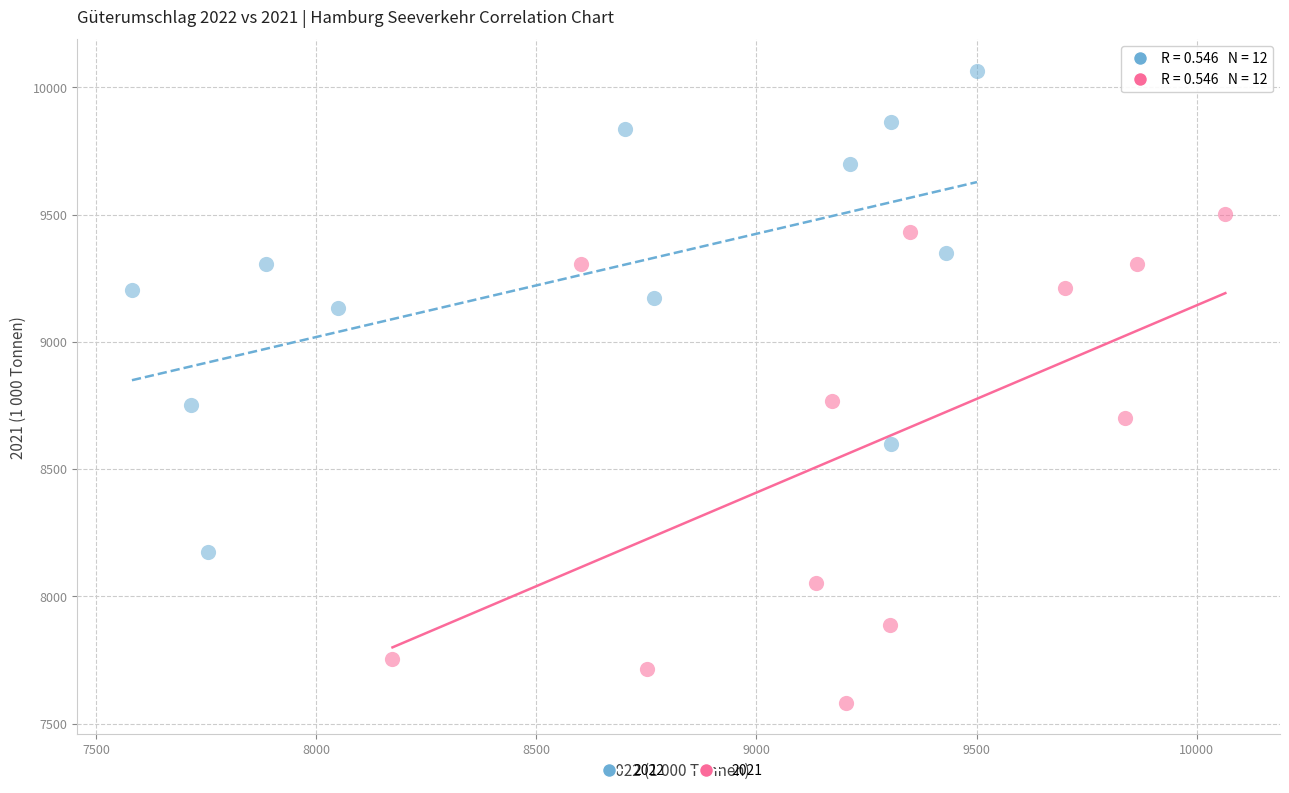

Which series has the largest Y range (max minus min)?

2021